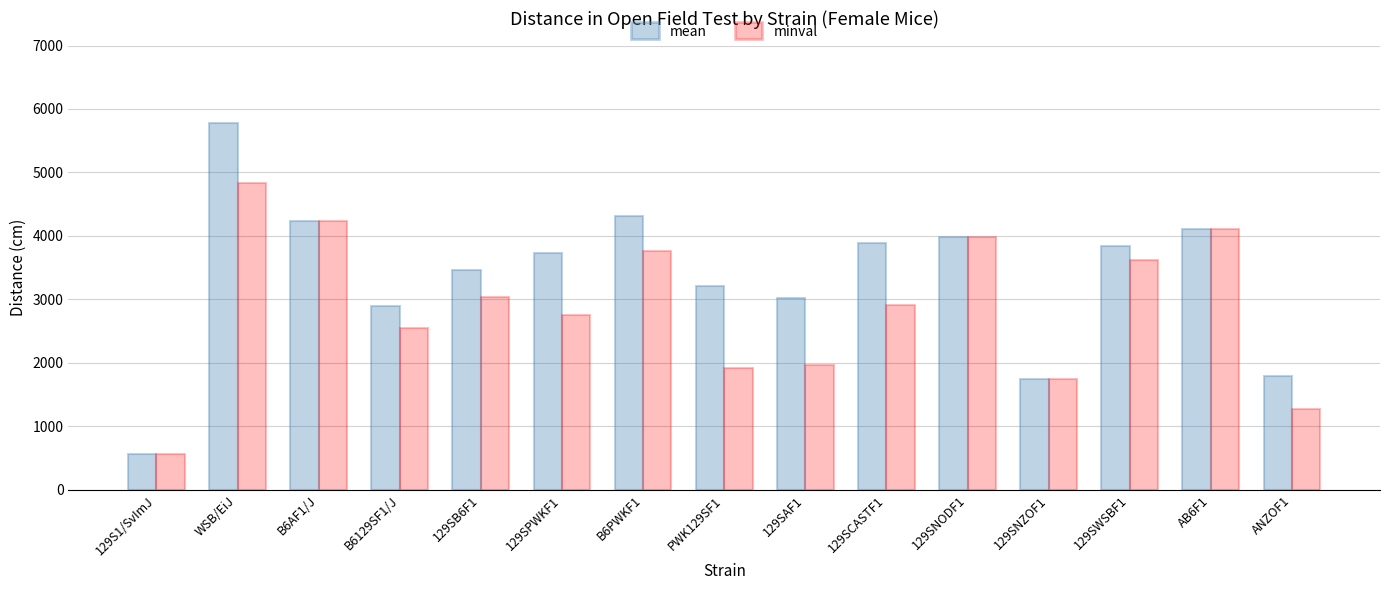

What is the sum of the minval values at B6129SF1/J and 129SPWKF1?

5307